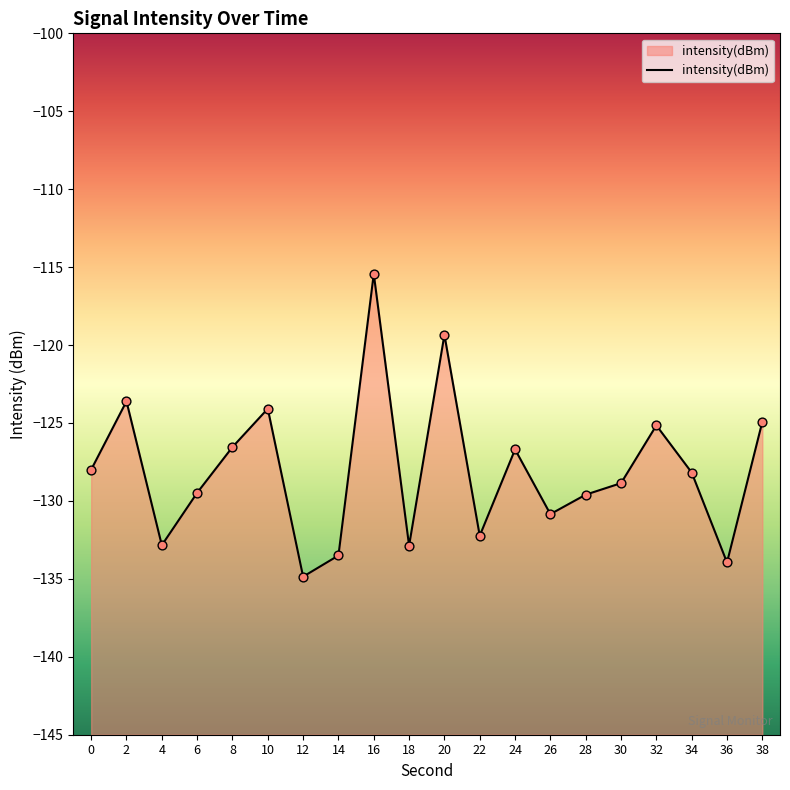

Which has a higher value, 38 or 36?

38